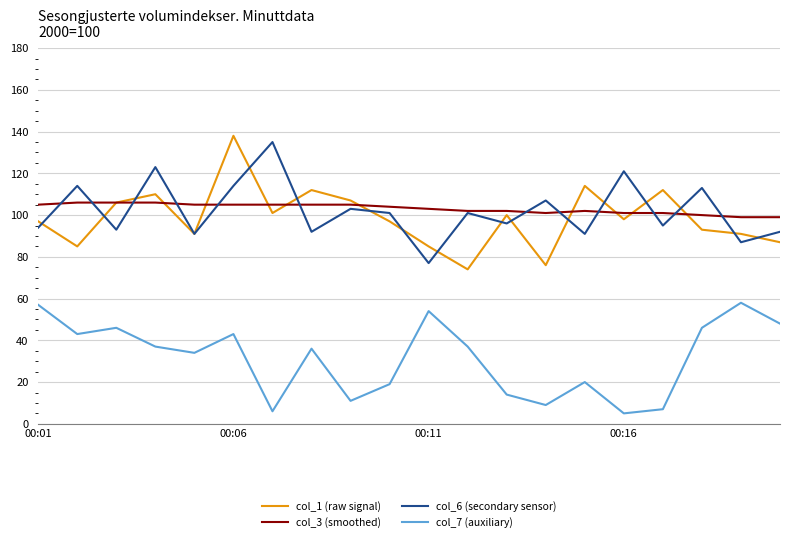

What is the highest value of the col_3 (smoothed) series?

106